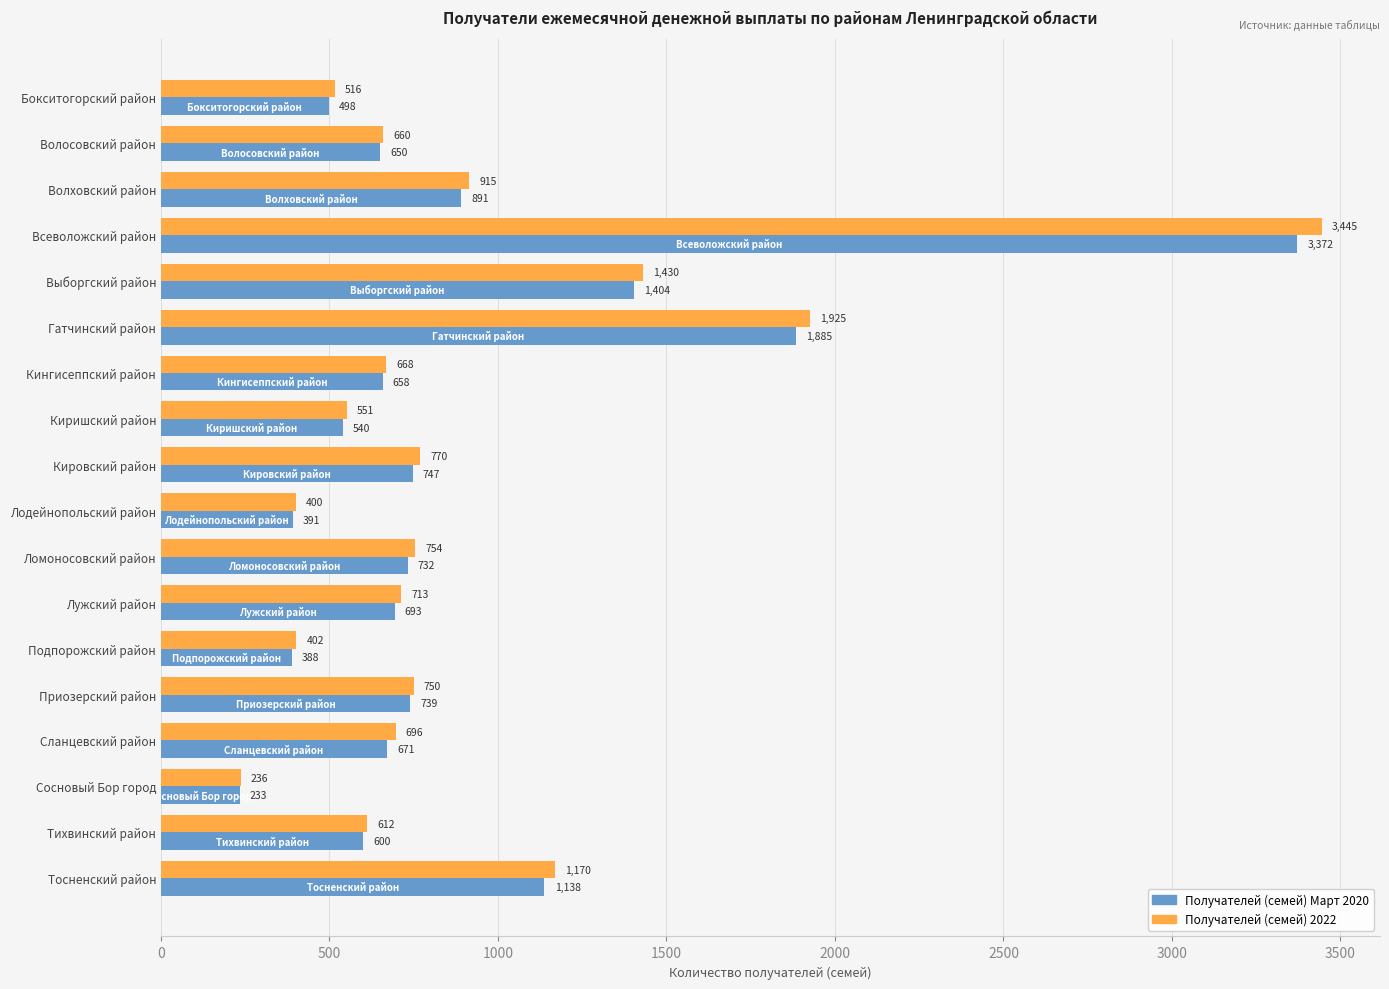

What is the approximate value of Получателей (семей) 2022 at Киришский район?

551